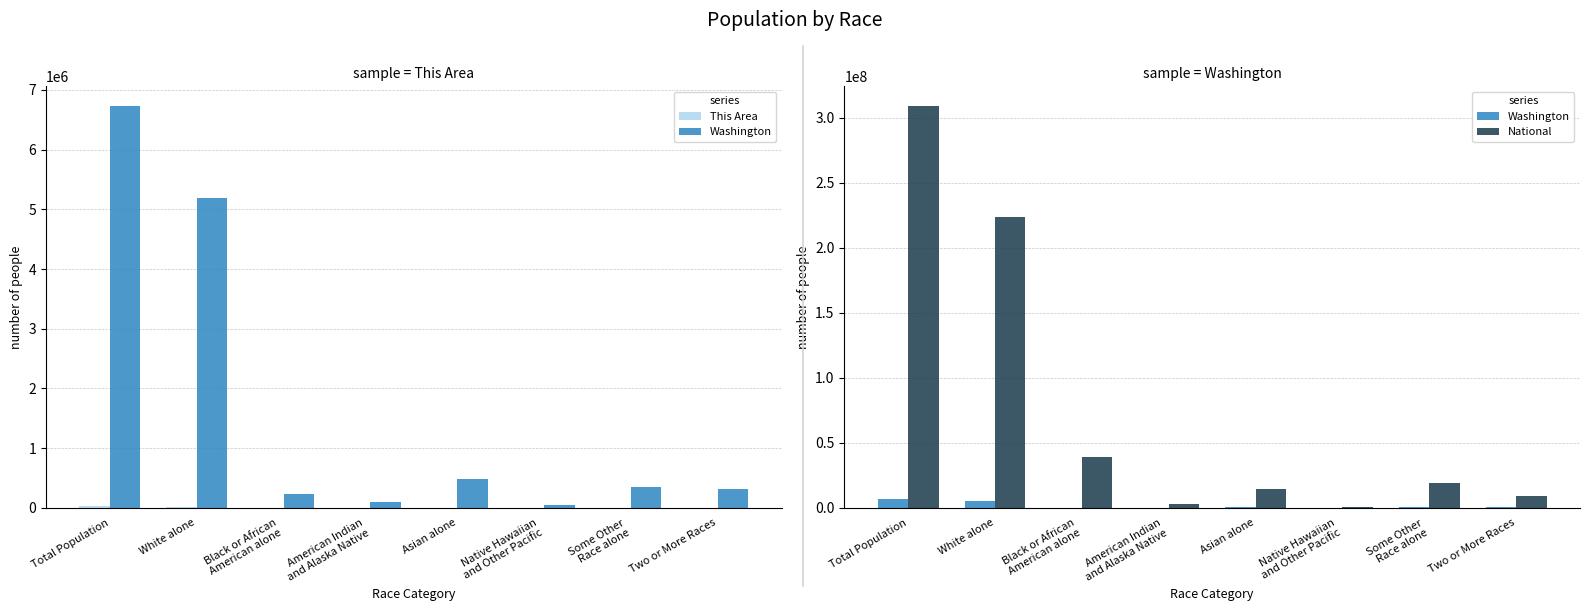

What is the lowest value of the This Area series?

161